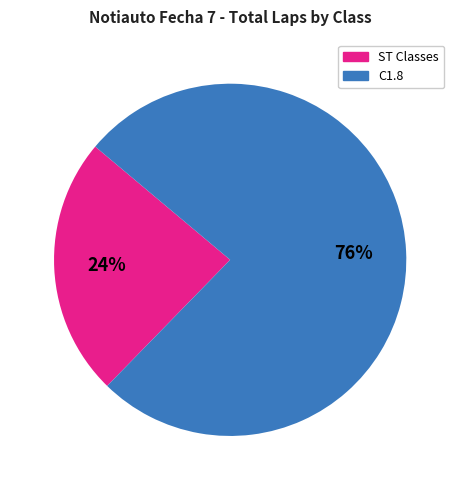

To the nearest percent, what is the average slice percentage?

50%